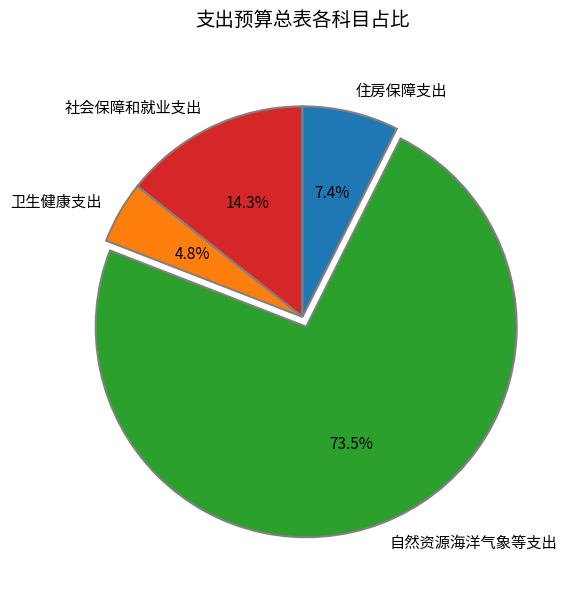

How many segments does this pie chart have?

4